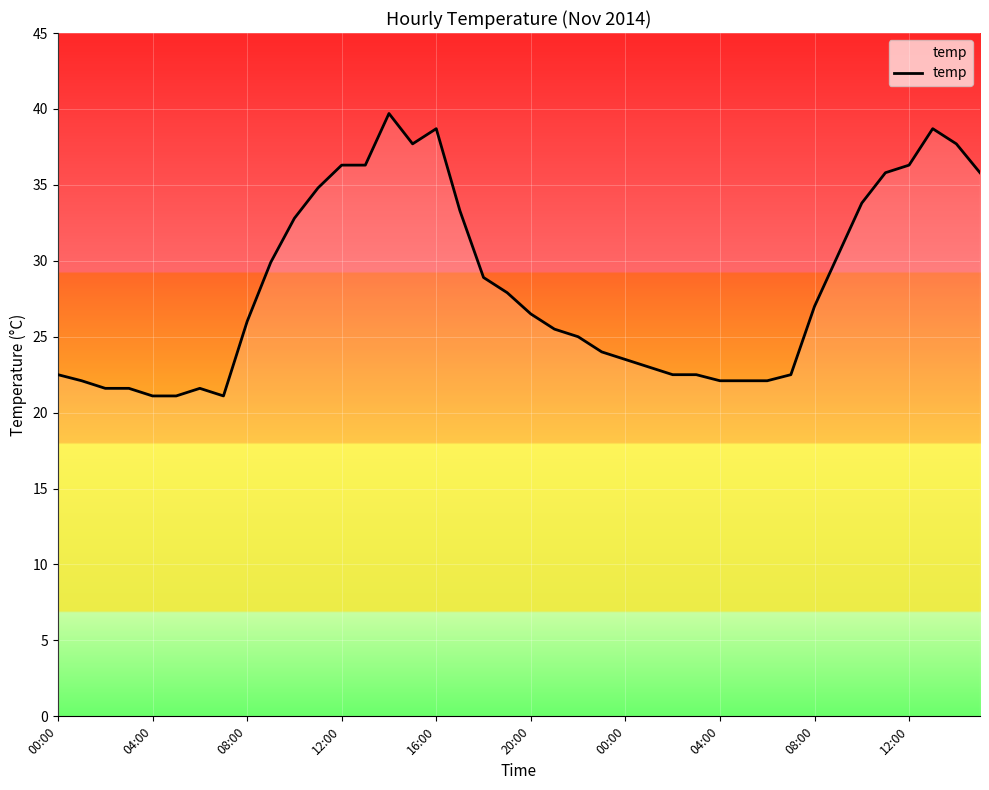

What is the difference between the maximum and minimum values?

18.6